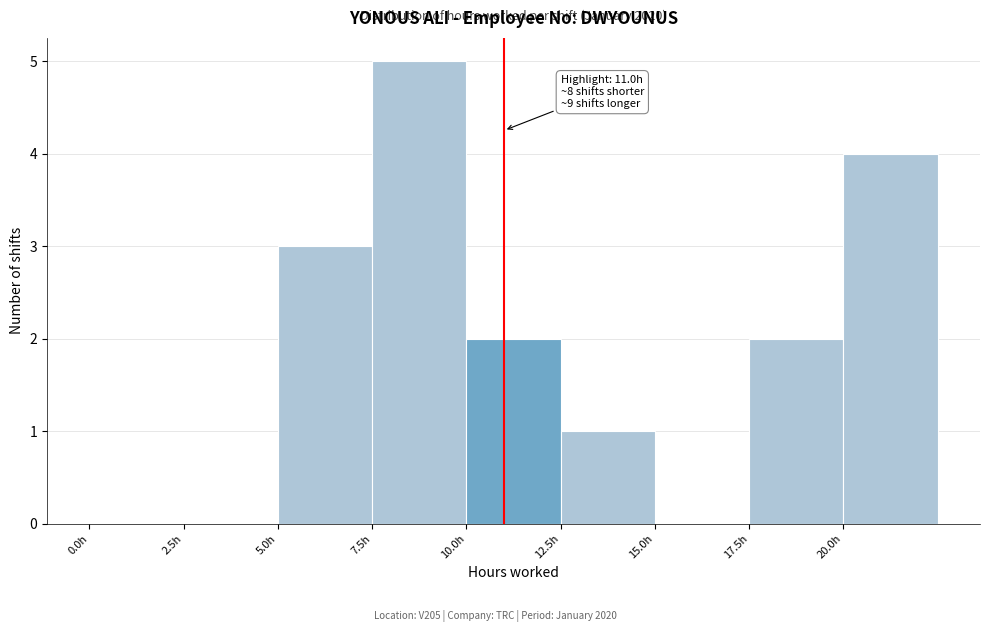

Over which range of the x-axis is the bar tallest?

7.5 to 10.0